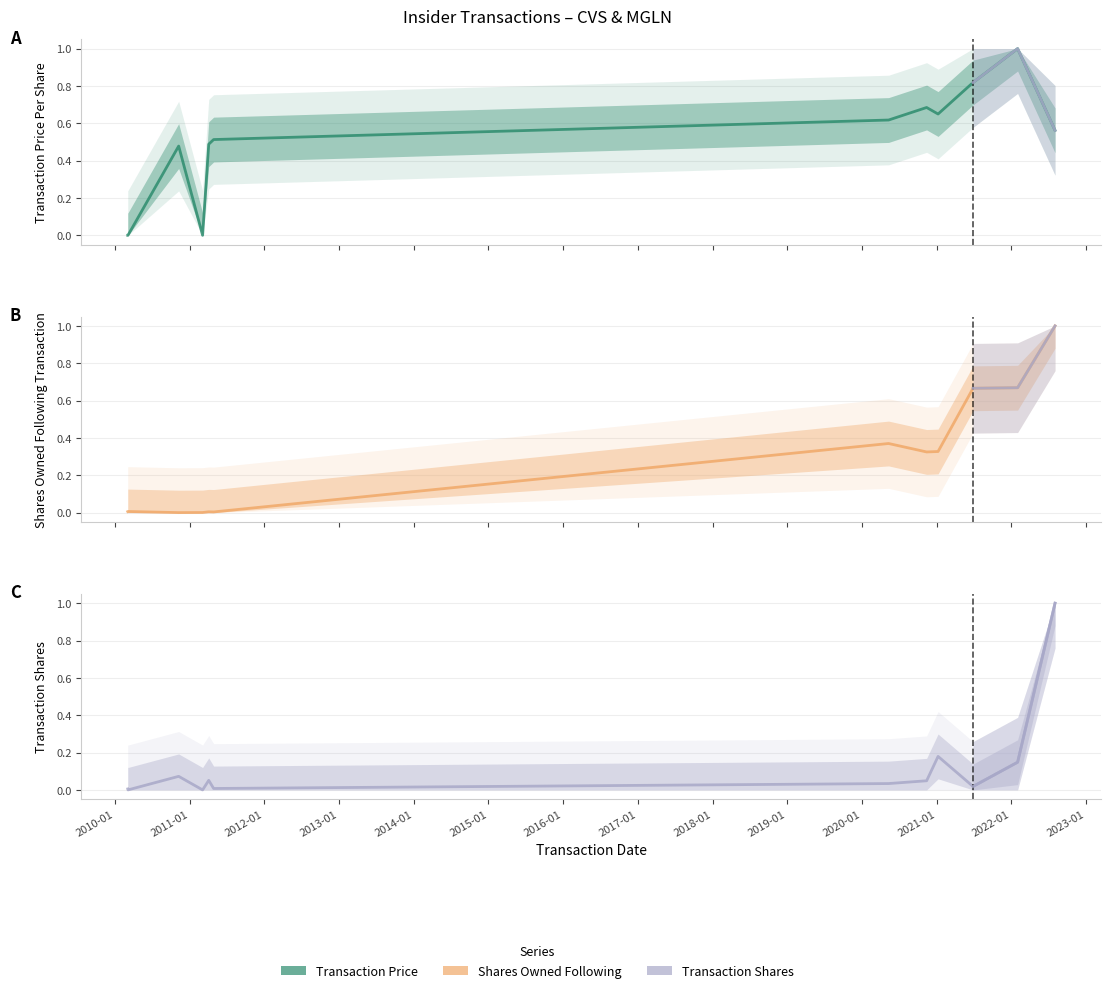

How many categories are shown in the chart?

13